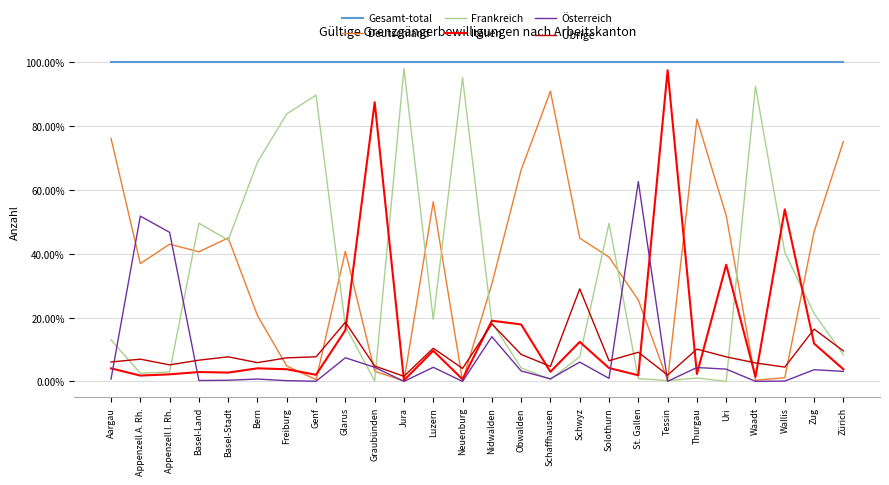

What value does the Österreich series have at Glarus?

7.4